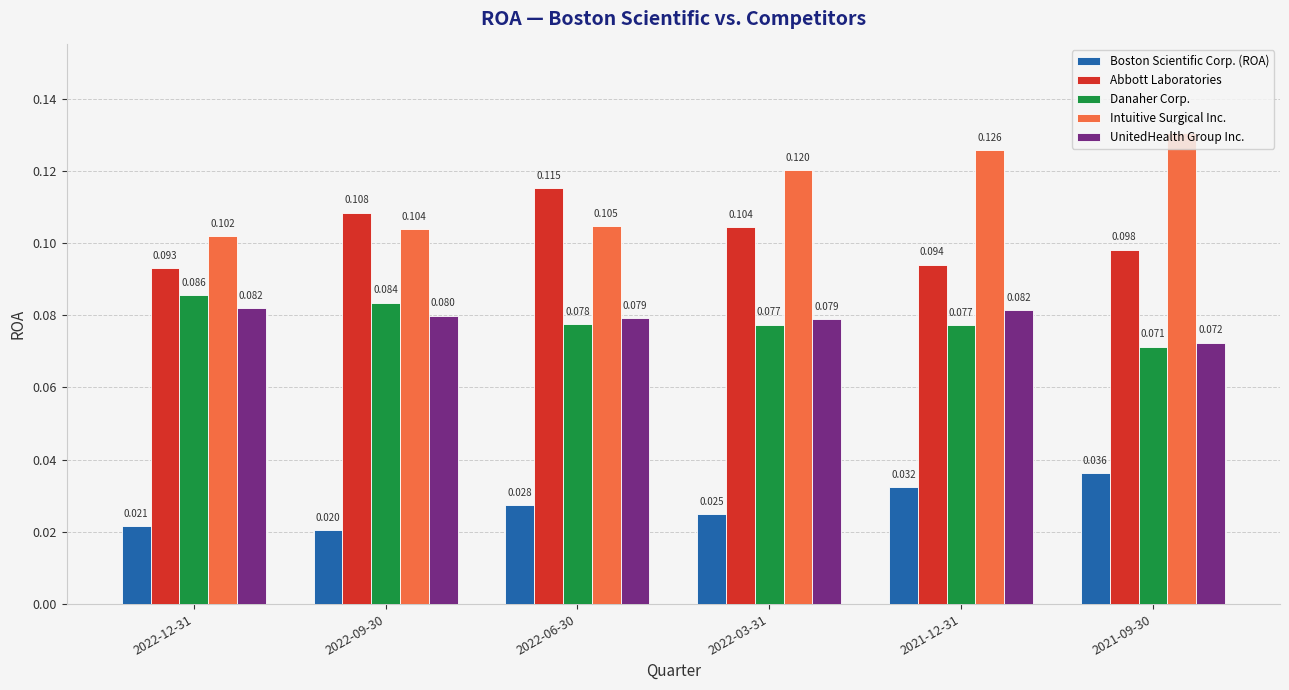

List the series in order of their peak value, highest first.

Intuitive Surgical Inc., Abbott Laboratories, Danaher Corp., UnitedHealth Group Inc., Boston Scientific Corp. (ROA)